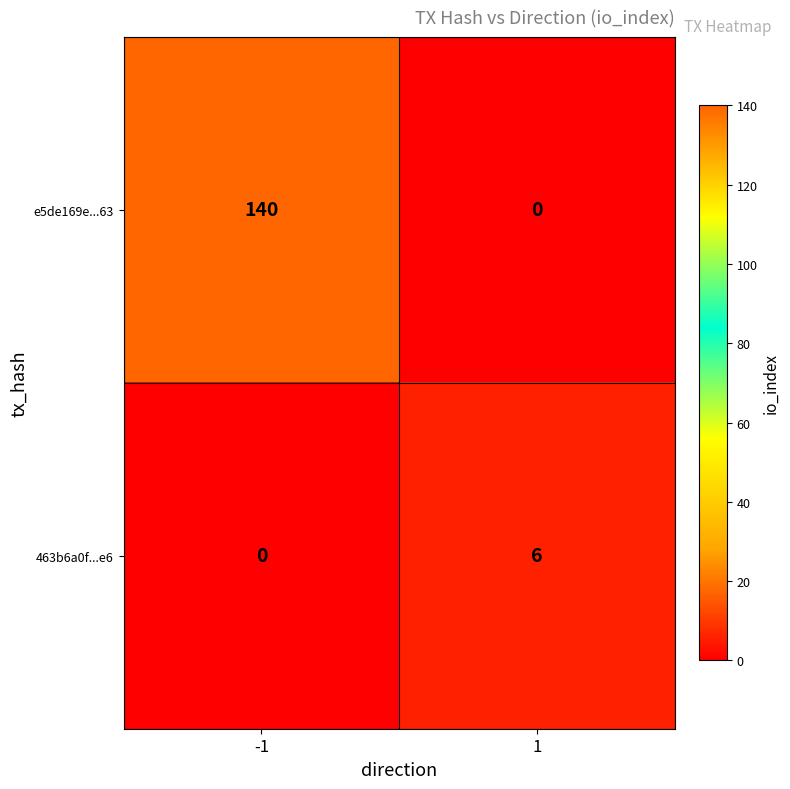

Rank the categories by e5de169e...63 value from highest to lowest.

-1, 1